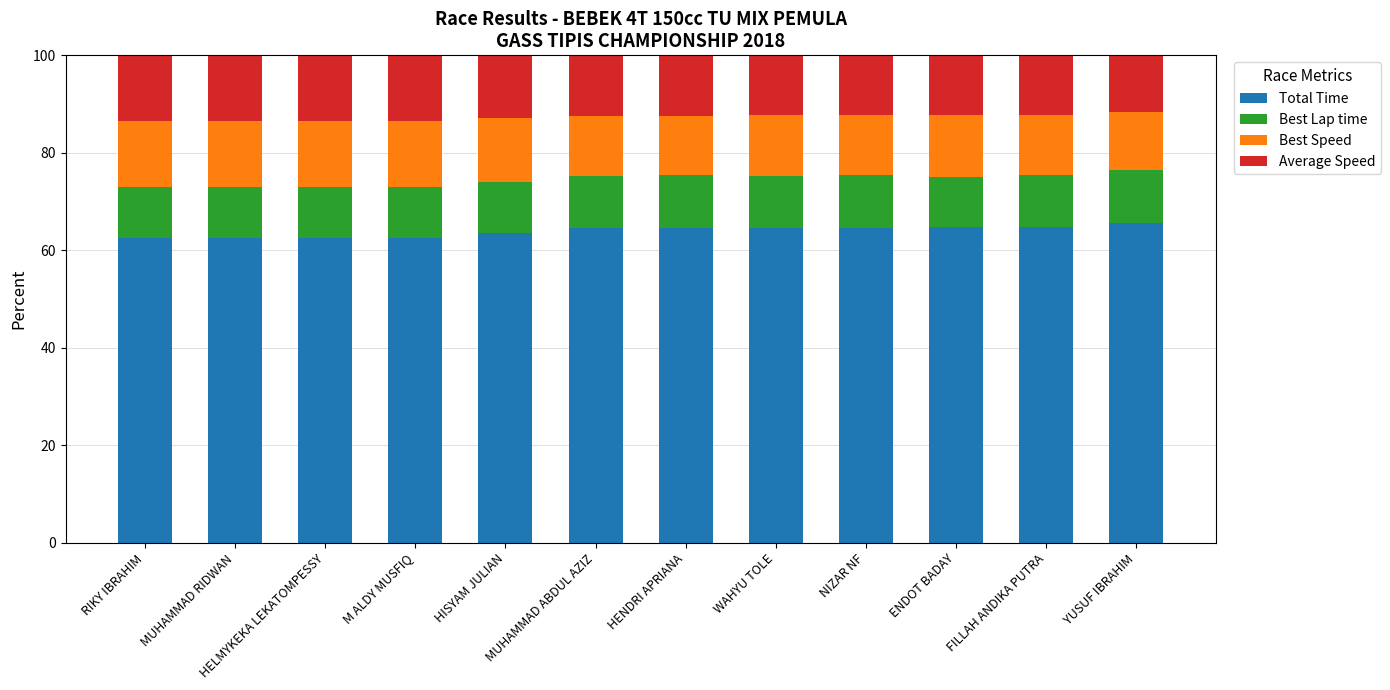

What is the difference between the second highest and second lowest values in the Total Time series?

2.3